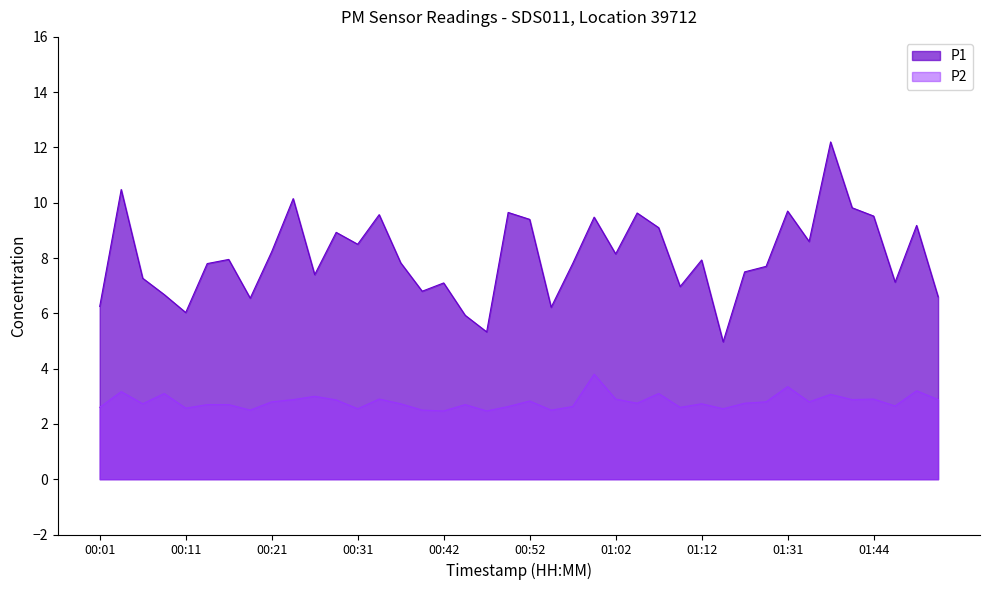

Reading left to right, transcribe all the data shown in this chart.

P1: 6.2	10.5	7.3	6.7	6.0	7.8	8.0	6.5	8.2	10.2	7.4	8.9	8.5	9.6	7.8	6.8	7.1	5.9	5.3	9.7	9.4	6.2	7.8	9.5	8.2	9.6	9.1	7.0	7.9	5.0	7.5	7.7	9.7	8.6	12.2	9.8	9.5	7.1	9.2	6.6
P2: 2.6	3.2	2.7	3.1	2.6	2.7	2.7	2.5	2.8	2.9	3.0	2.9	2.5	2.9	2.7	2.5	2.5	2.7	2.5	2.6	2.8	2.5	2.6	3.8	2.9	2.8	3.1	2.6	2.7	2.5	2.8	2.8	3.4	2.8	3.1	2.9	2.9	2.6	3.2	2.9